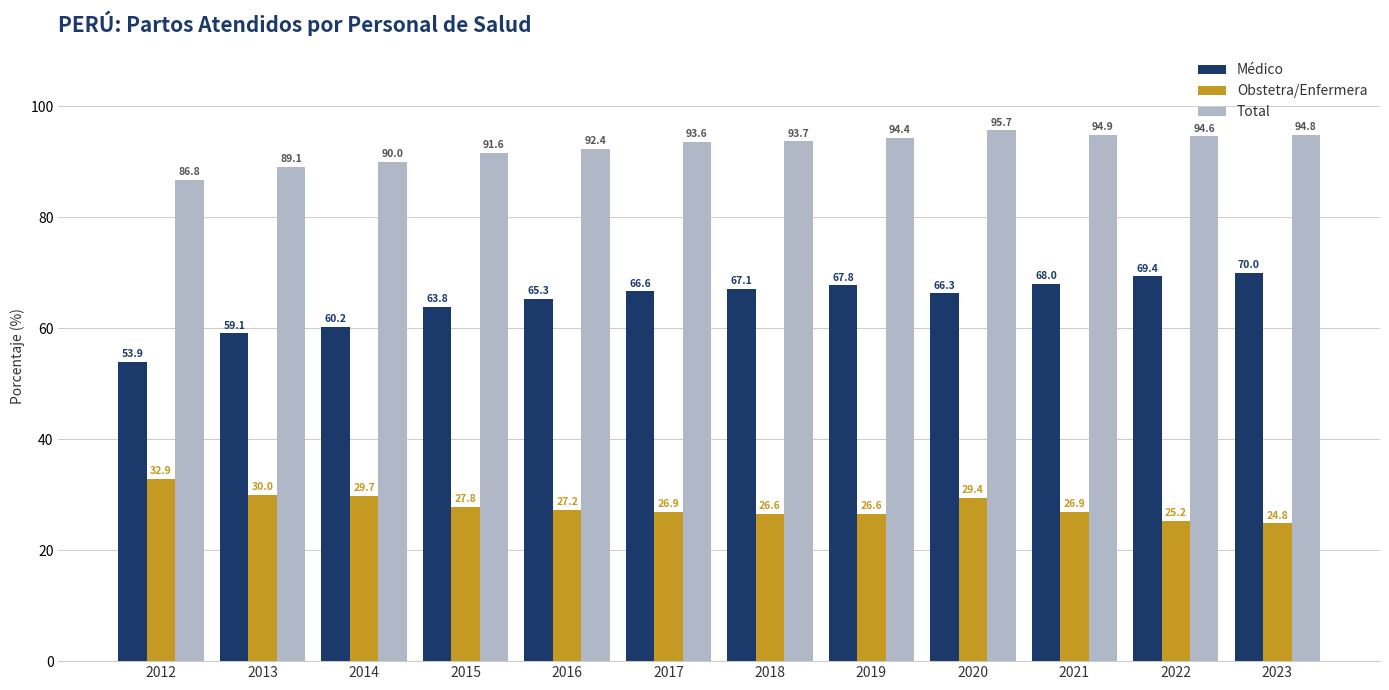

What is the lowest value of the Médico series?

53.9